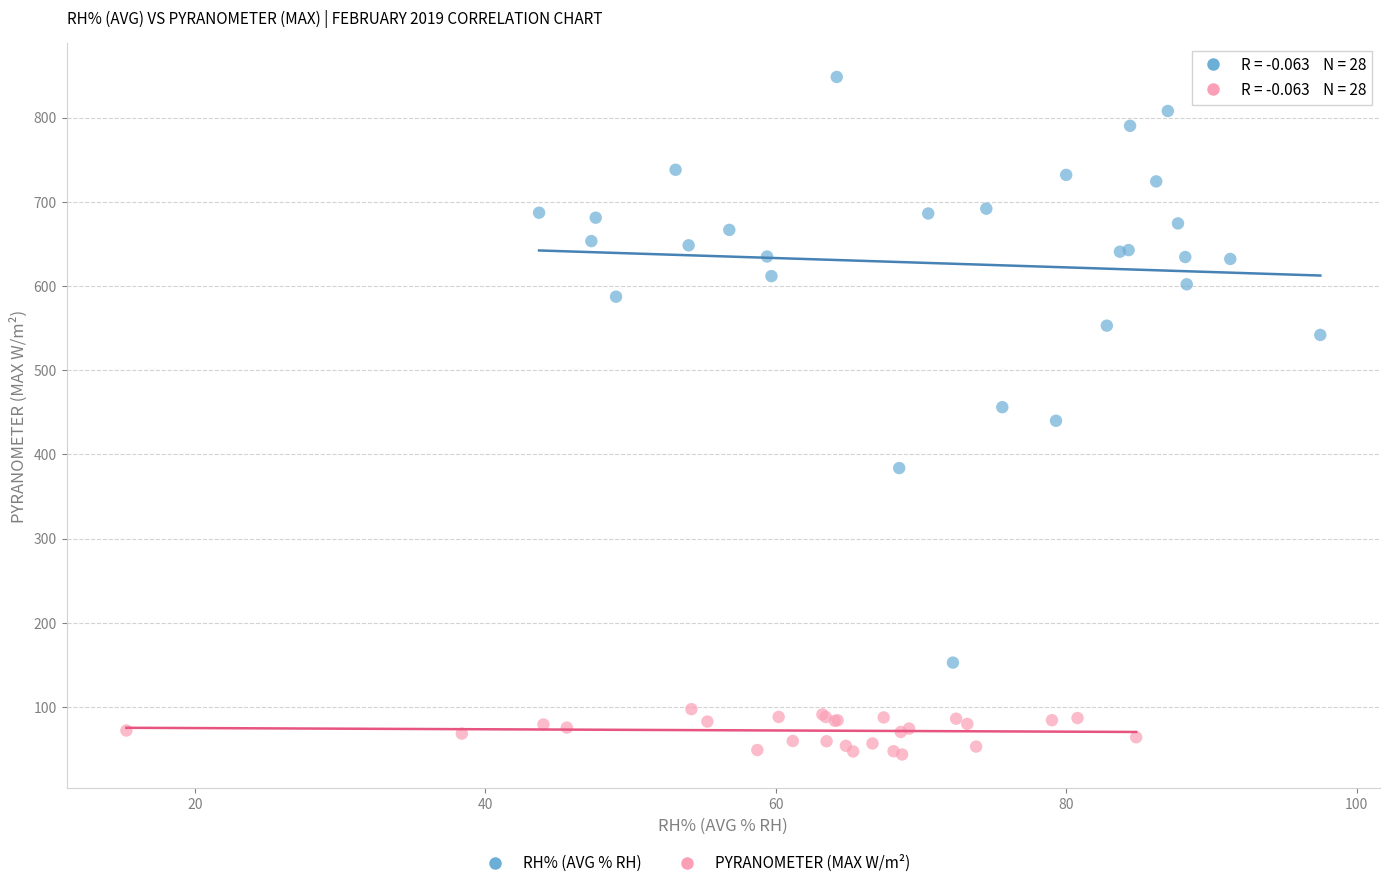

Which series contains the lowest Y value?

PYRANOMETER (MAX W/m²)